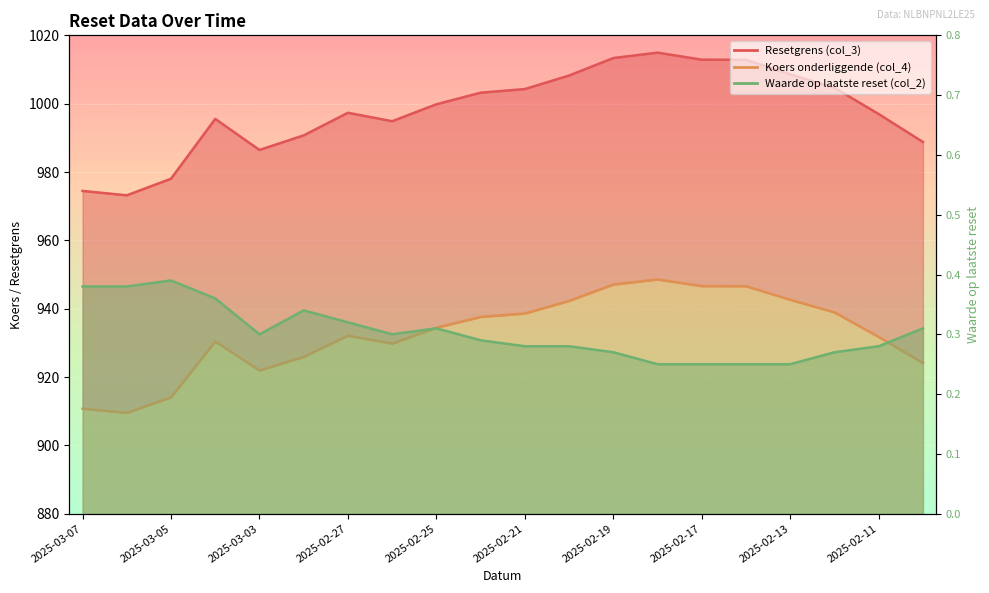

How many Waarde op laatste reset (col_2) values are between 0 and 1?

20